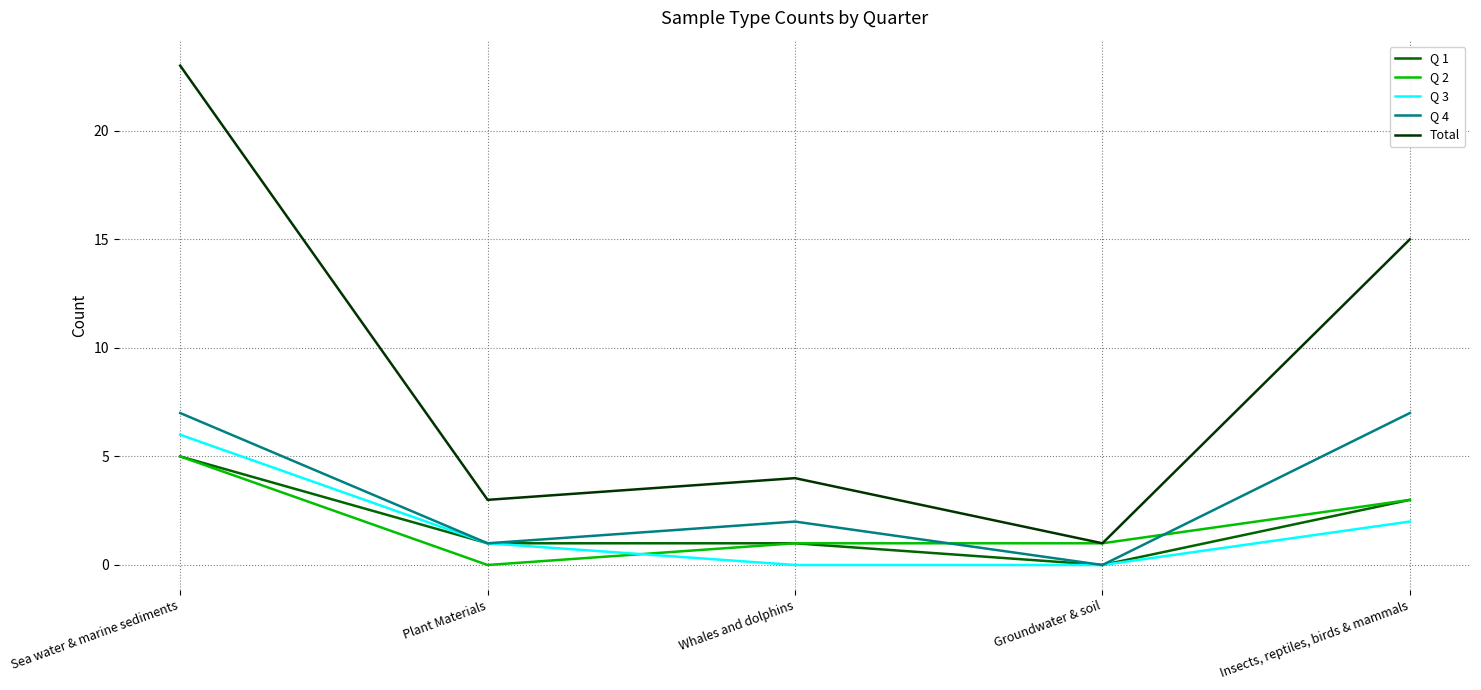

What is the spread (max minus min) of values at Groundwater & soil?

1